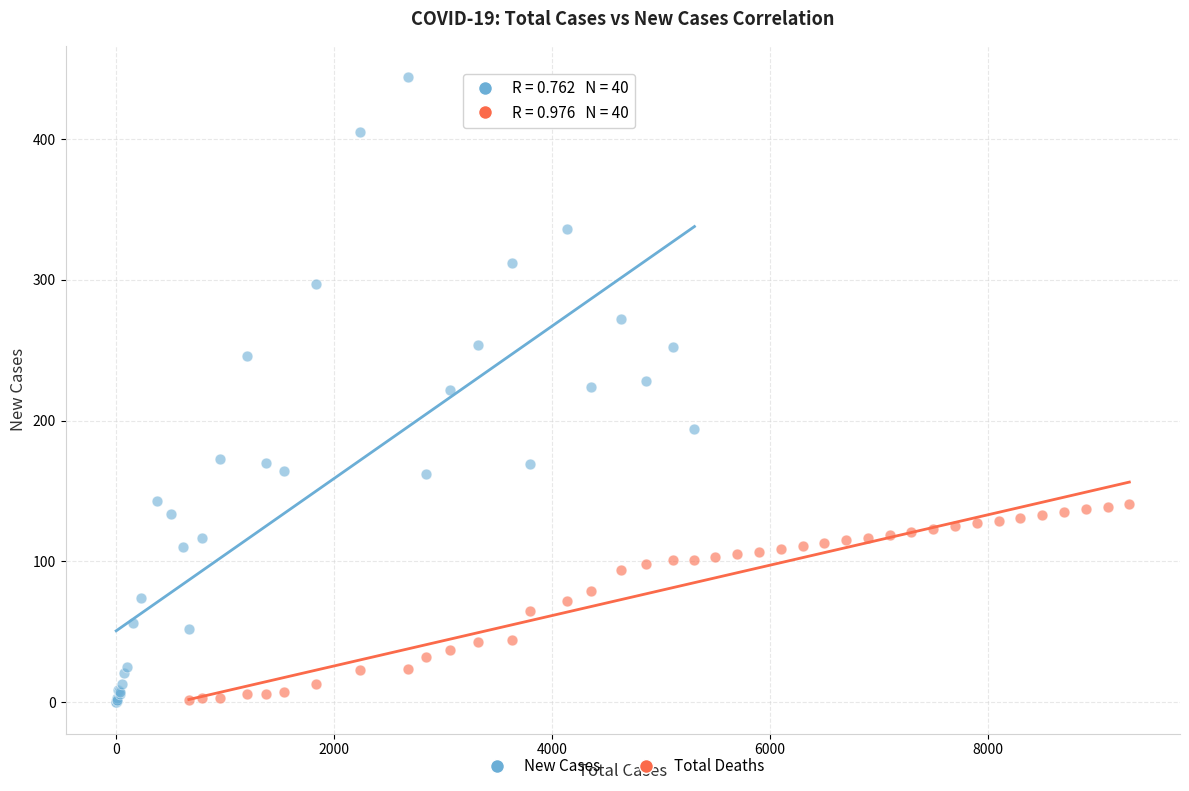

Which series contains the highest Y value?

New Cases